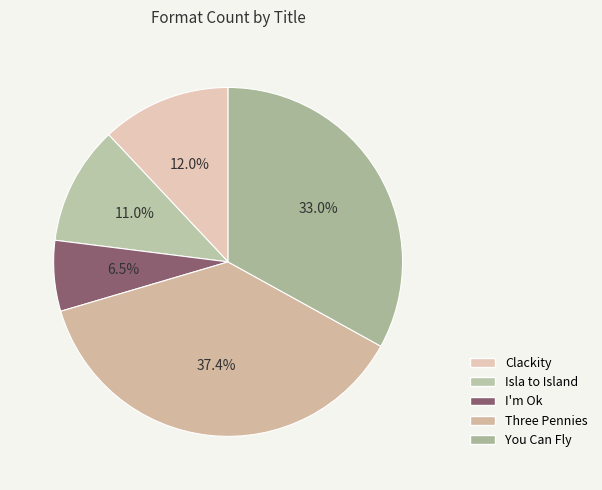

Do Clackity and Isla to Island together represent more than half of the pie?

No